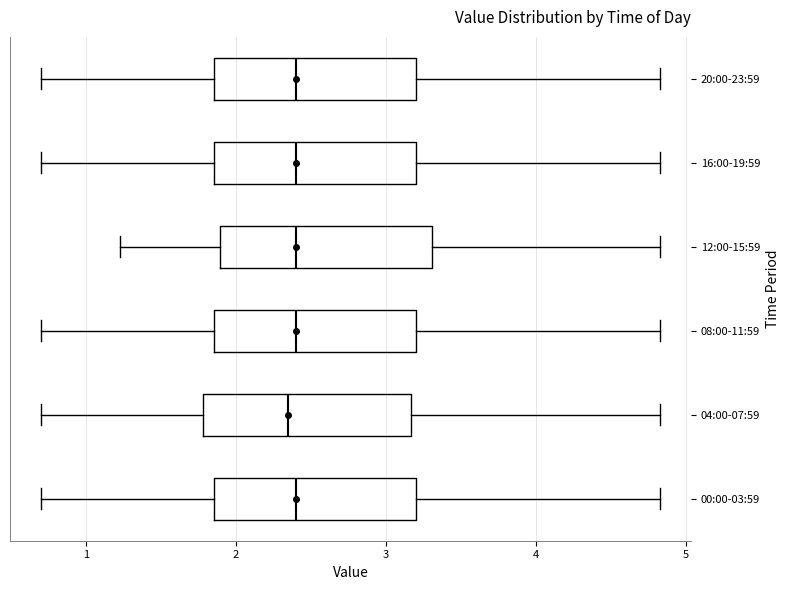

Reading bottom to top, transcribe this box plot: for each box, give where its median line is, the range the box spans, and where its two whiskers end, as read against the x-axis. The values are not printed on the chart, so give them approximately, as read against the axis.

00:00-03:59: median 2.4, box 1.9 to 3.2, whiskers 0.7 to 4.8
04:00-07:59: median 2.4, box 1.8 to 3.2, whiskers 0.7 to 4.8
08:00-11:59: median 2.4, box 1.9 to 3.2, whiskers 0.7 to 4.8
12:00-15:59: median 2.4, box 1.9 to 3.3, whiskers 1.2 to 4.8
16:00-19:59: median 2.4, box 1.9 to 3.2, whiskers 0.7 to 4.8
20:00-23:59: median 2.4, box 1.9 to 3.2, whiskers 0.7 to 4.8